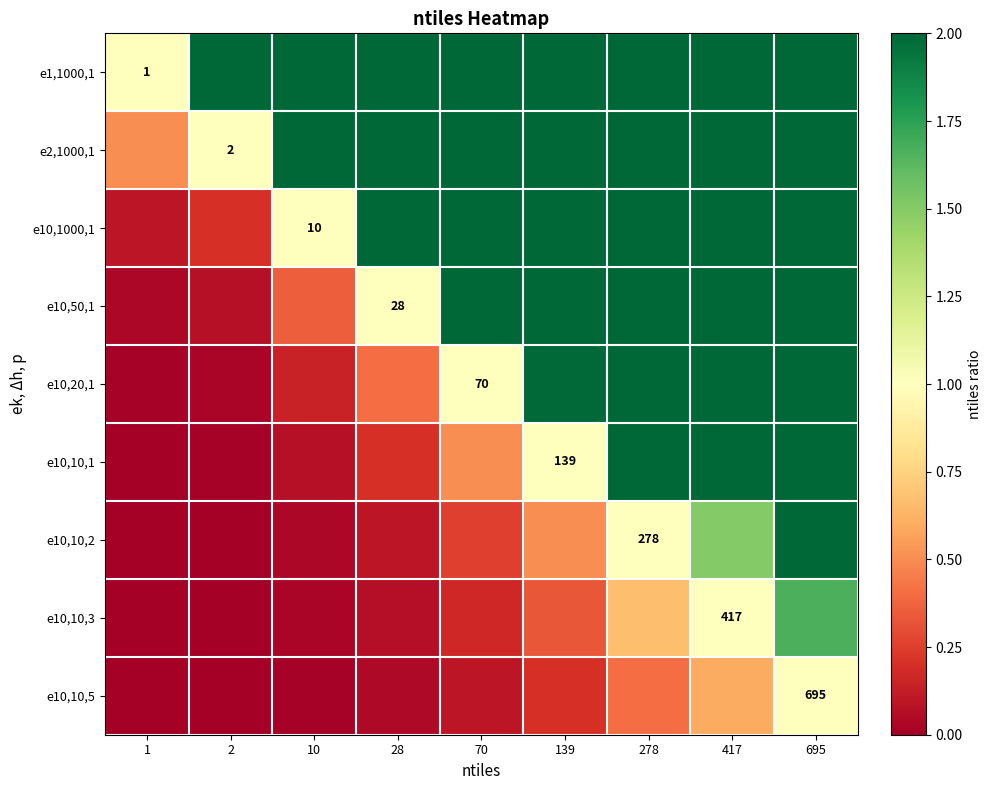

Which series has the largest range (max minus min)?

e1,1000,1